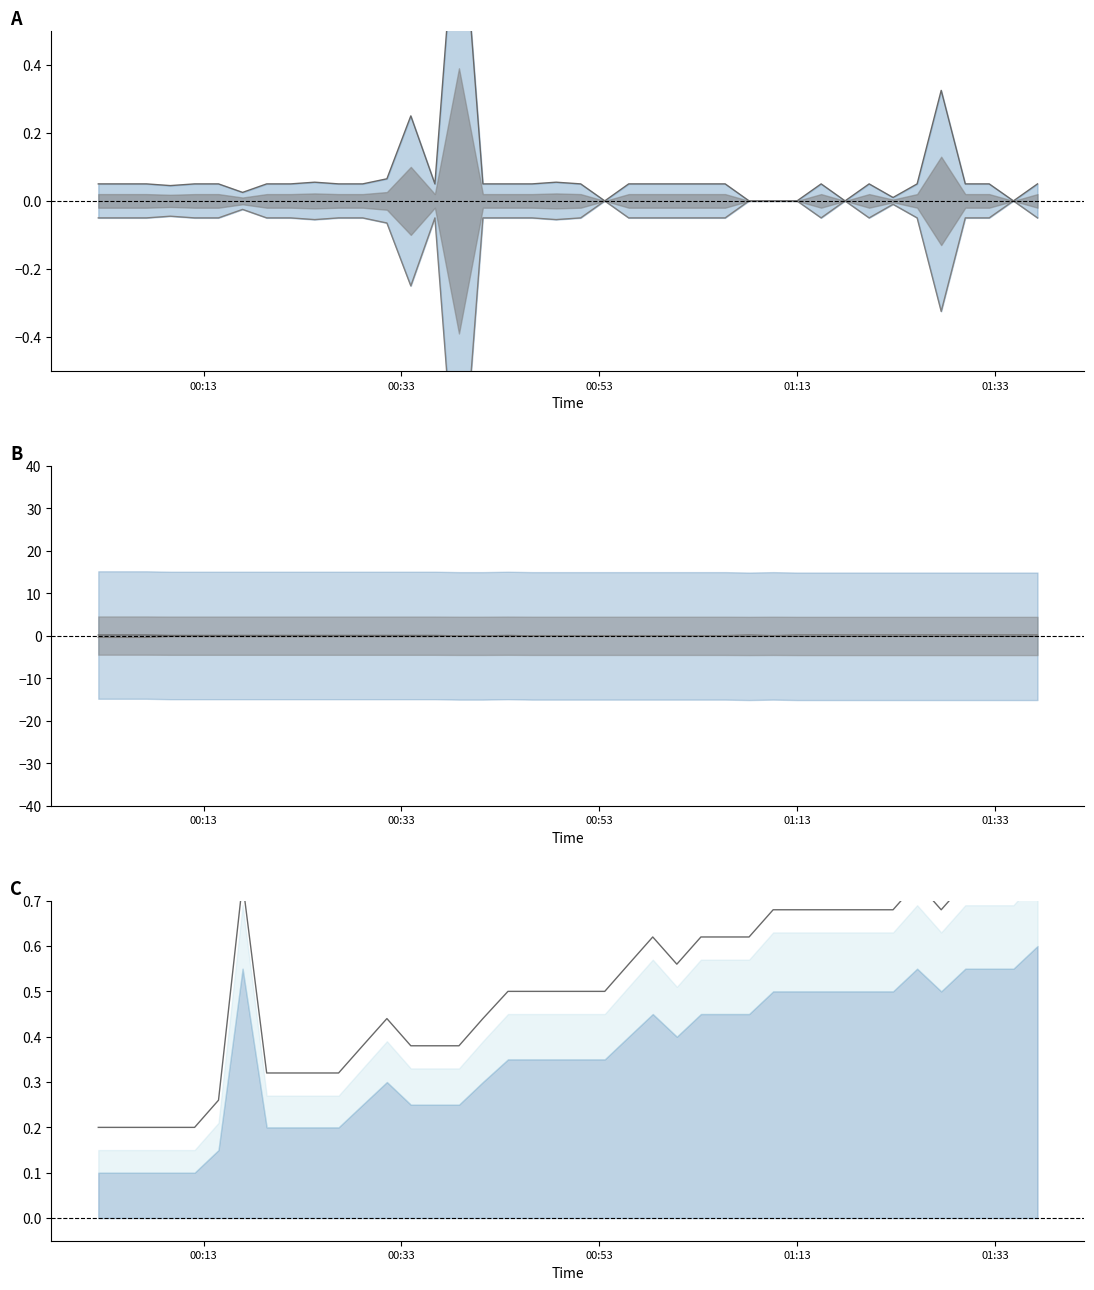

Is the value of Humidity at 21 greater than the value of SDS_P2 at 20?

Yes